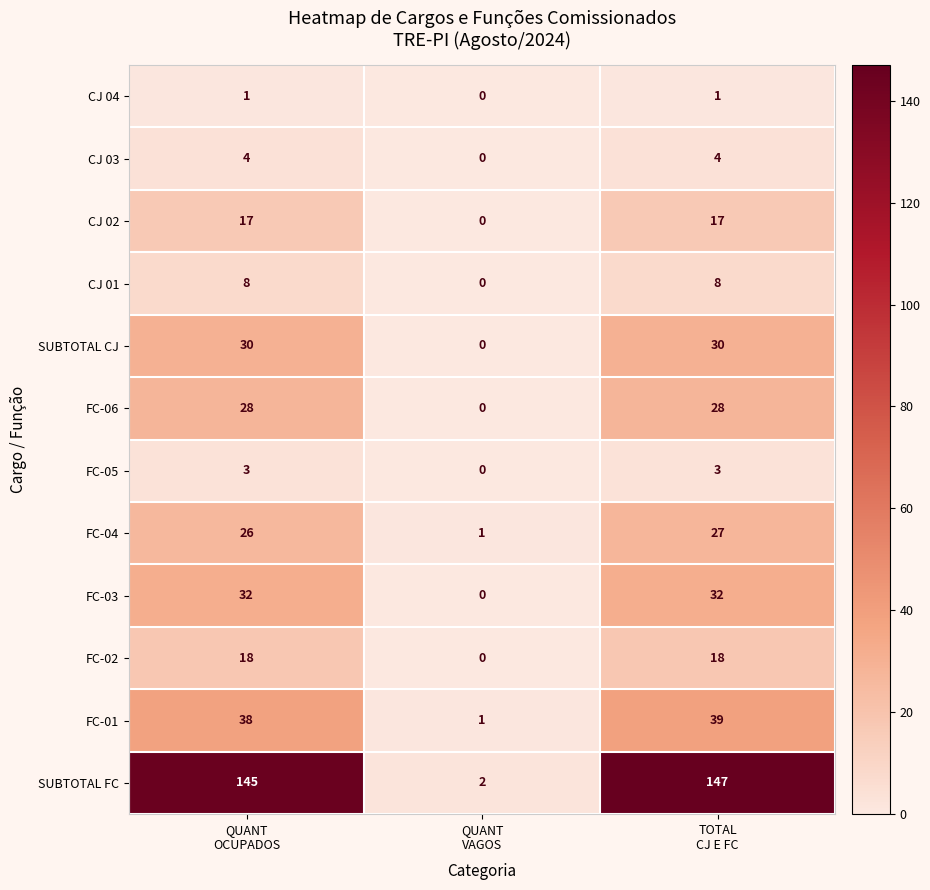

Between QUANT
VAGOS and TOTAL
CJ E FC, which series saw the biggest shift?

SUBTOTAL FC